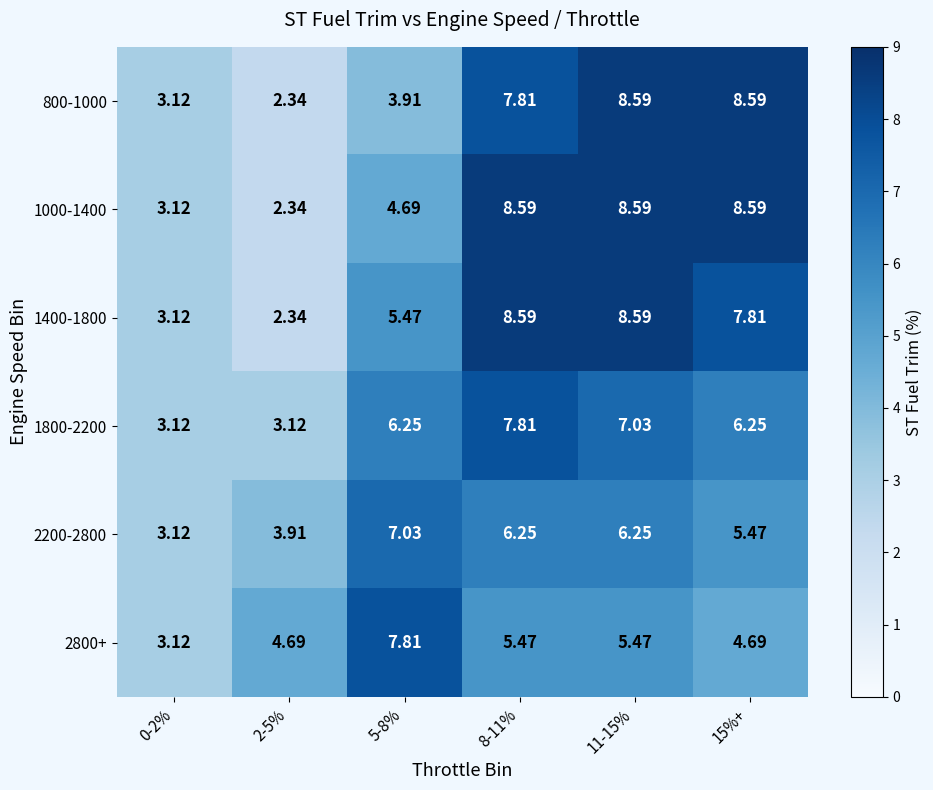

Is the value of 2200-2800 at 2-5% greater than the value of 1400-1800 at 2-5%?

Yes